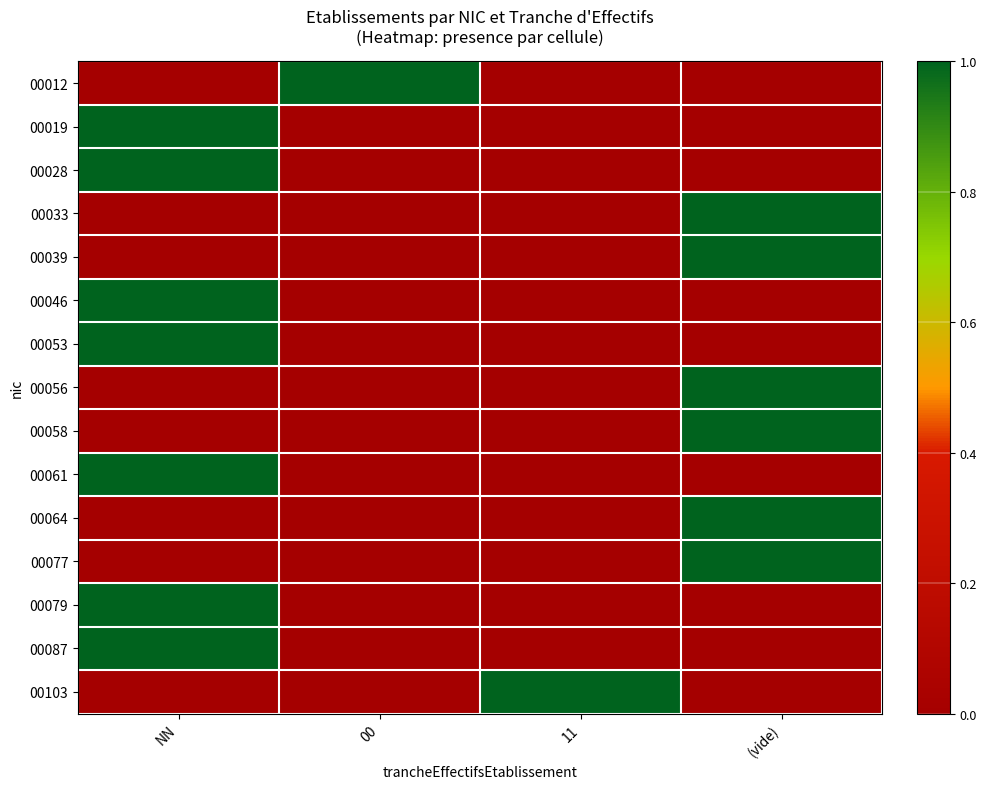

Which label corresponds to the largest value in the chart?

00